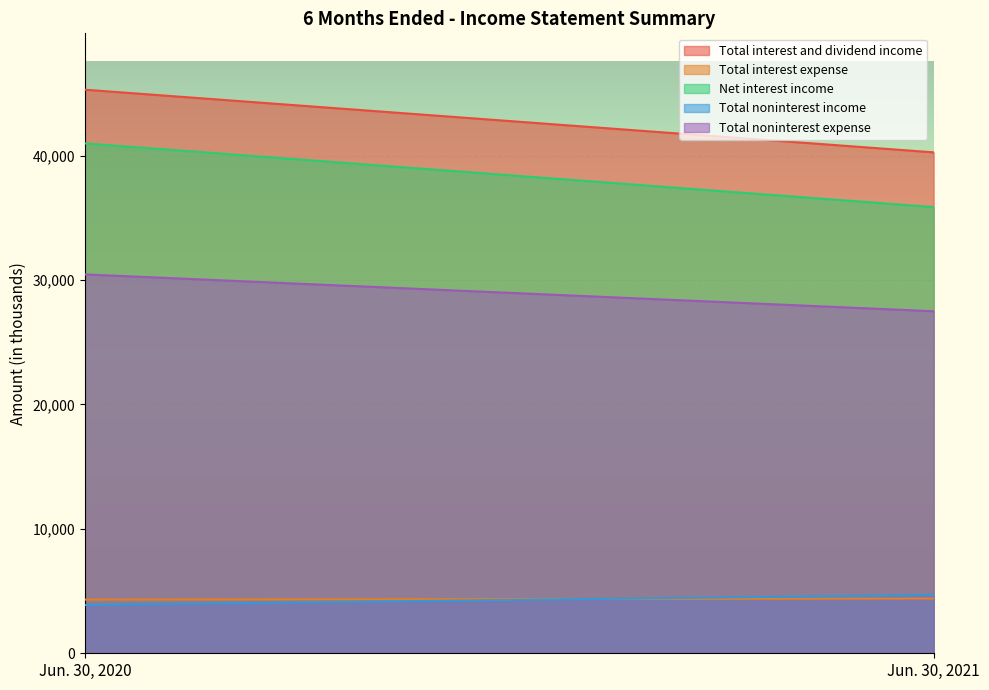

How many lines are shown in the chart?

5